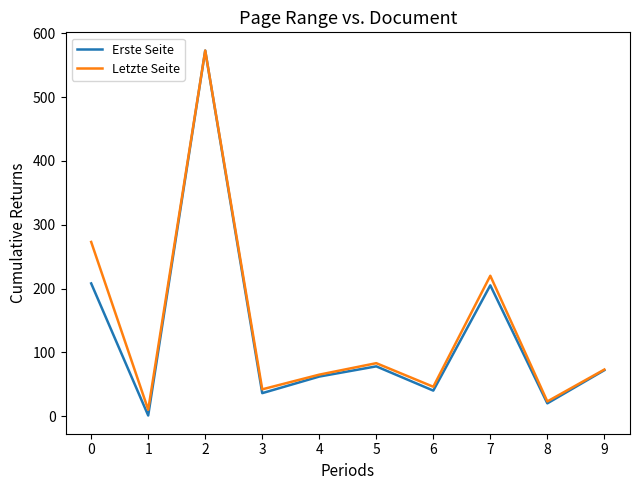

Between 0 and 5, which series saw the biggest shift?

Letzte Seite